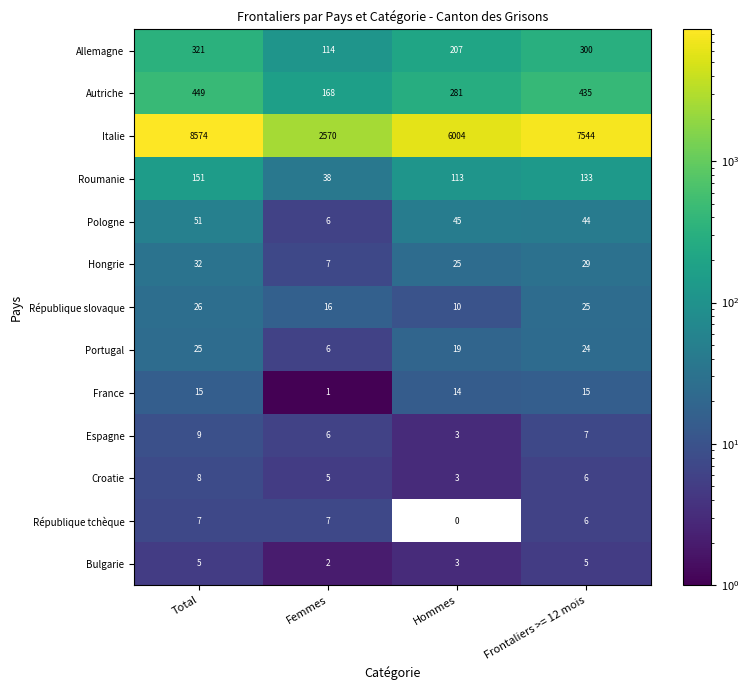

At which label does Roumanie first exceed 133?

Total